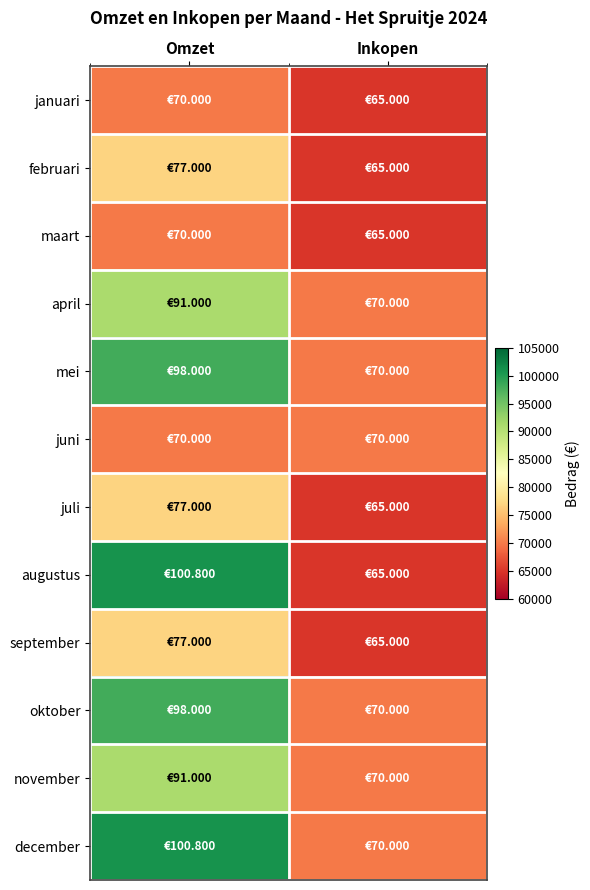

List the series in order of their peak value, highest first.

augustus, december, mei, oktober, april, november, februari, juli, september, januari, maart, juni